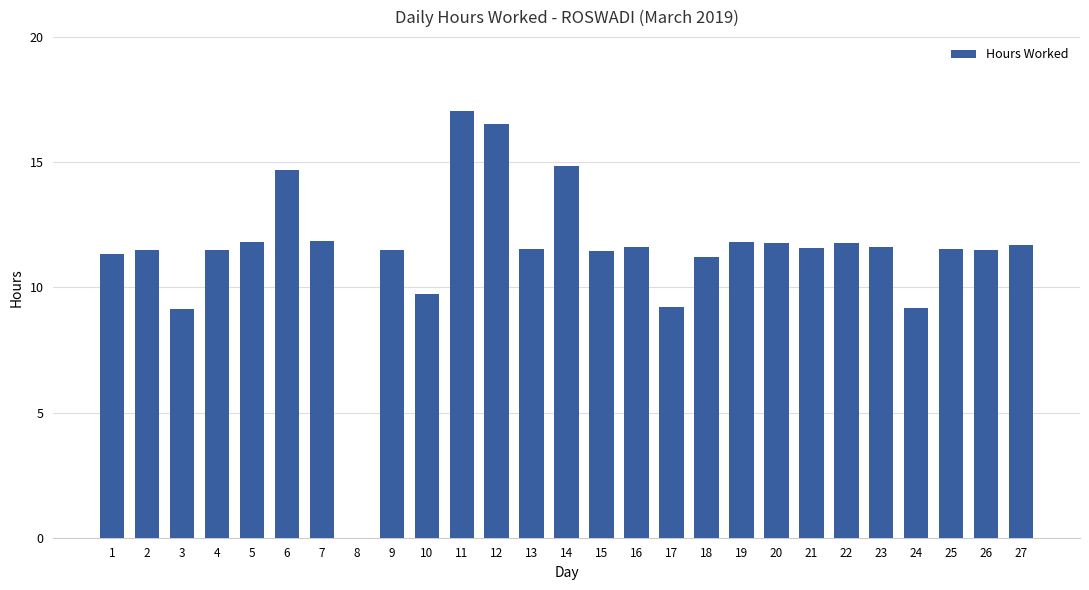

What is the maximum value shown in the chart?

17.1